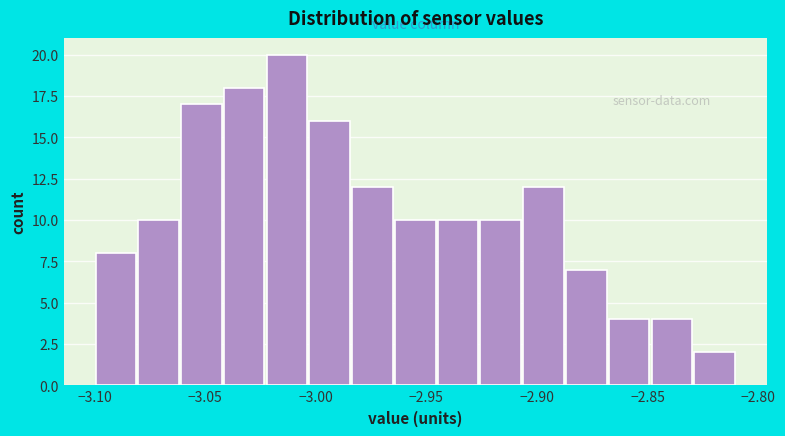

Around what value on the x-axis is the tallest bar? Give the approximate position of its centre, as read against the axis.

-3.015